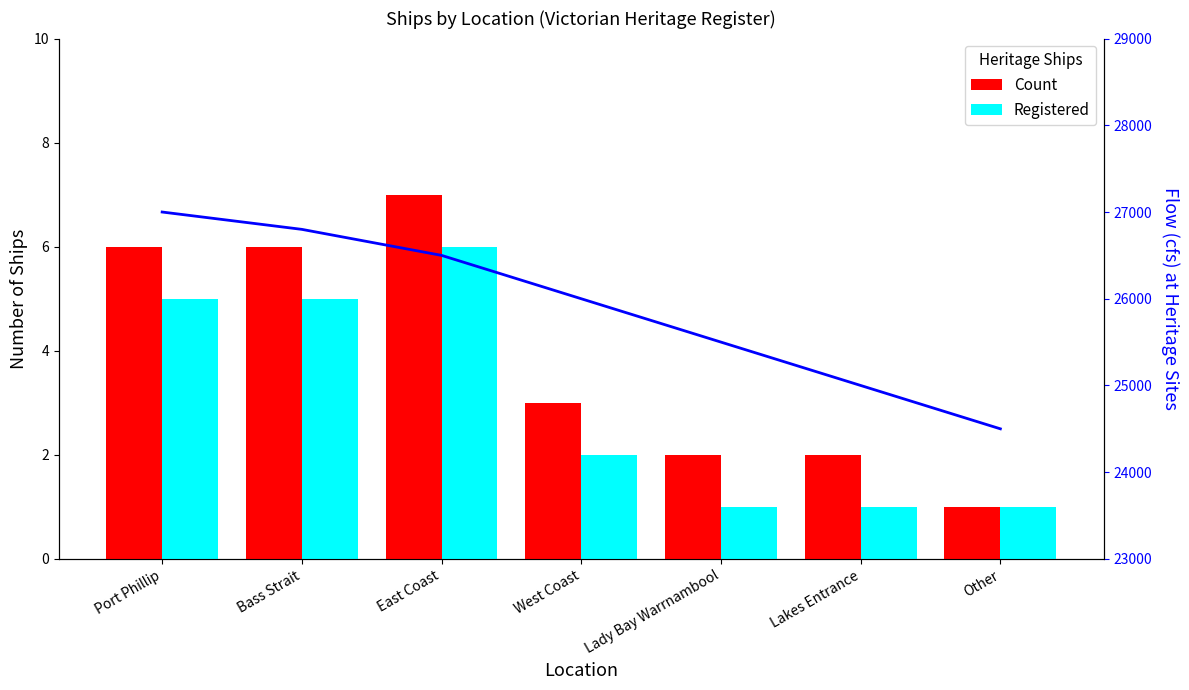

What is the minimum value for Trend?

24500